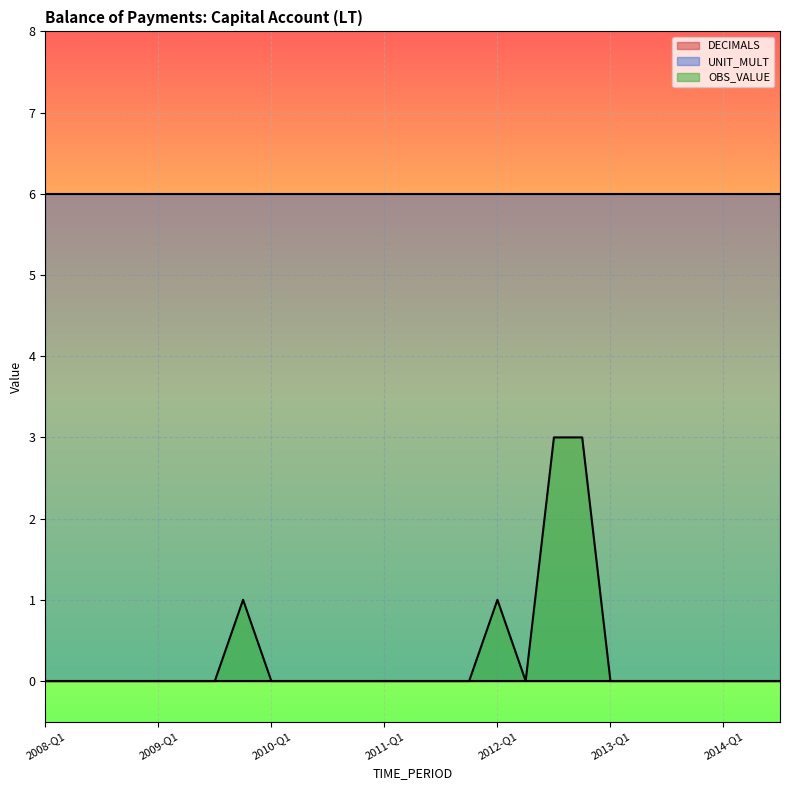

What is the difference between the highest and lowest values at 0?

6